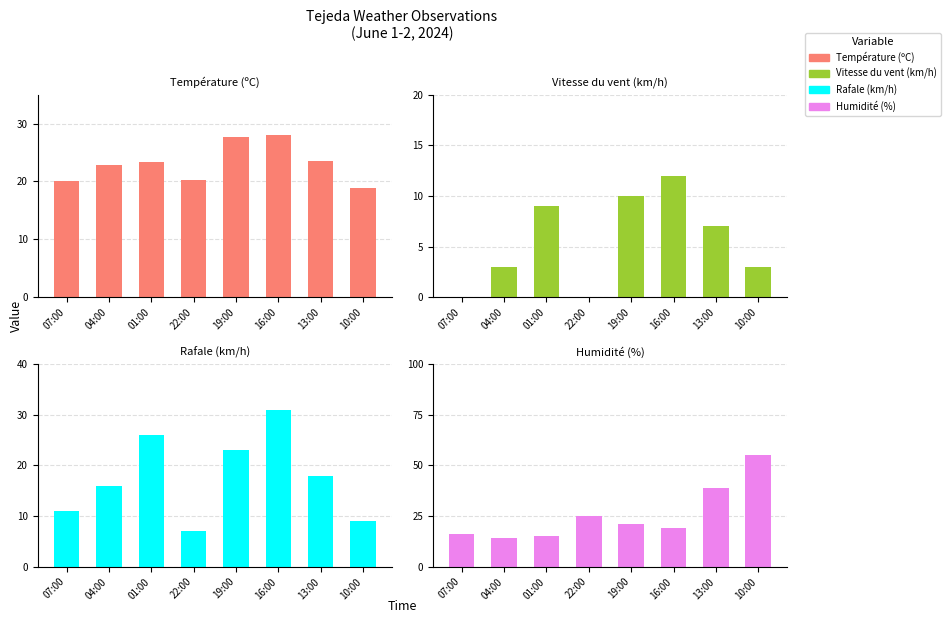

How many bars are there in total?

32